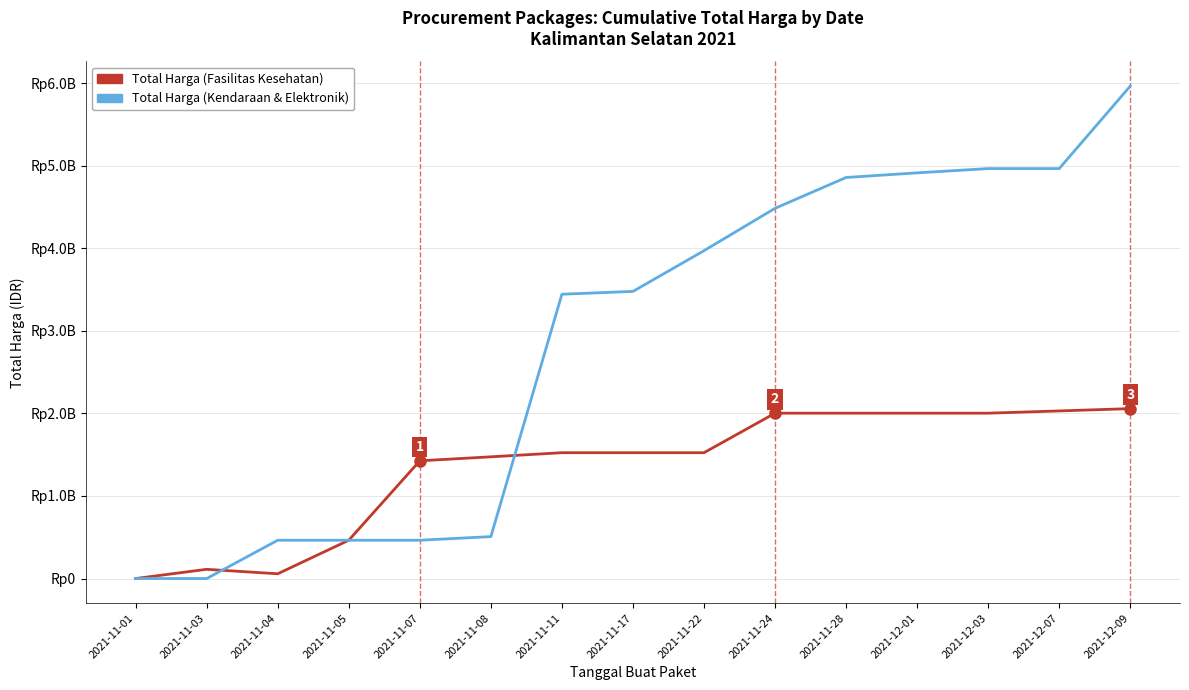

True or false: Total Harga (Kendaraan & Elektronik) has more than 2 interior local peaks.

False